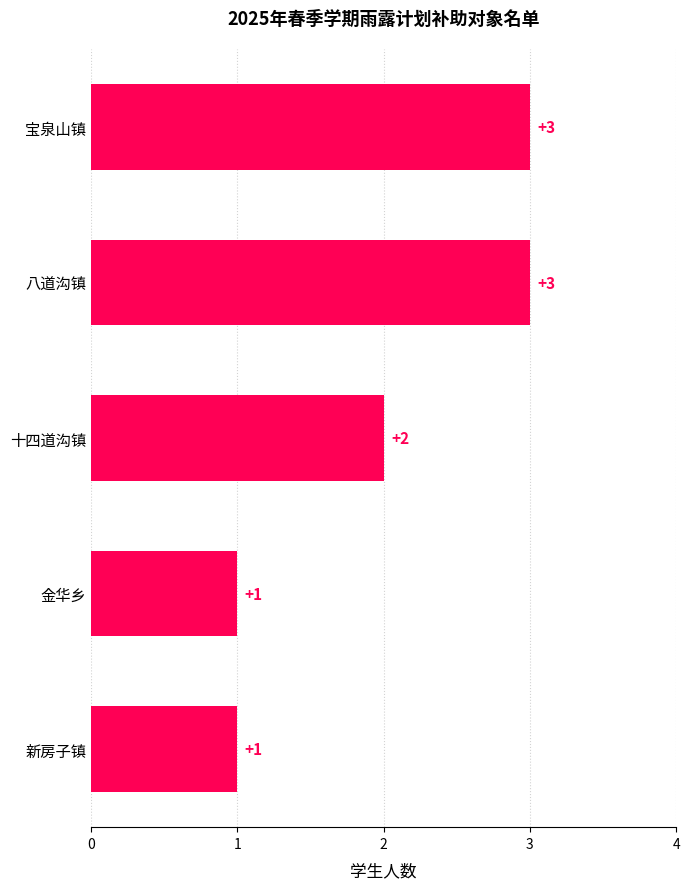

How many bars are there in total?

5